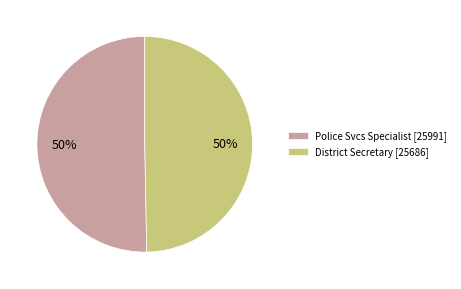

True or false: Police Svcs Specialist accounts for 50% of the total.

True